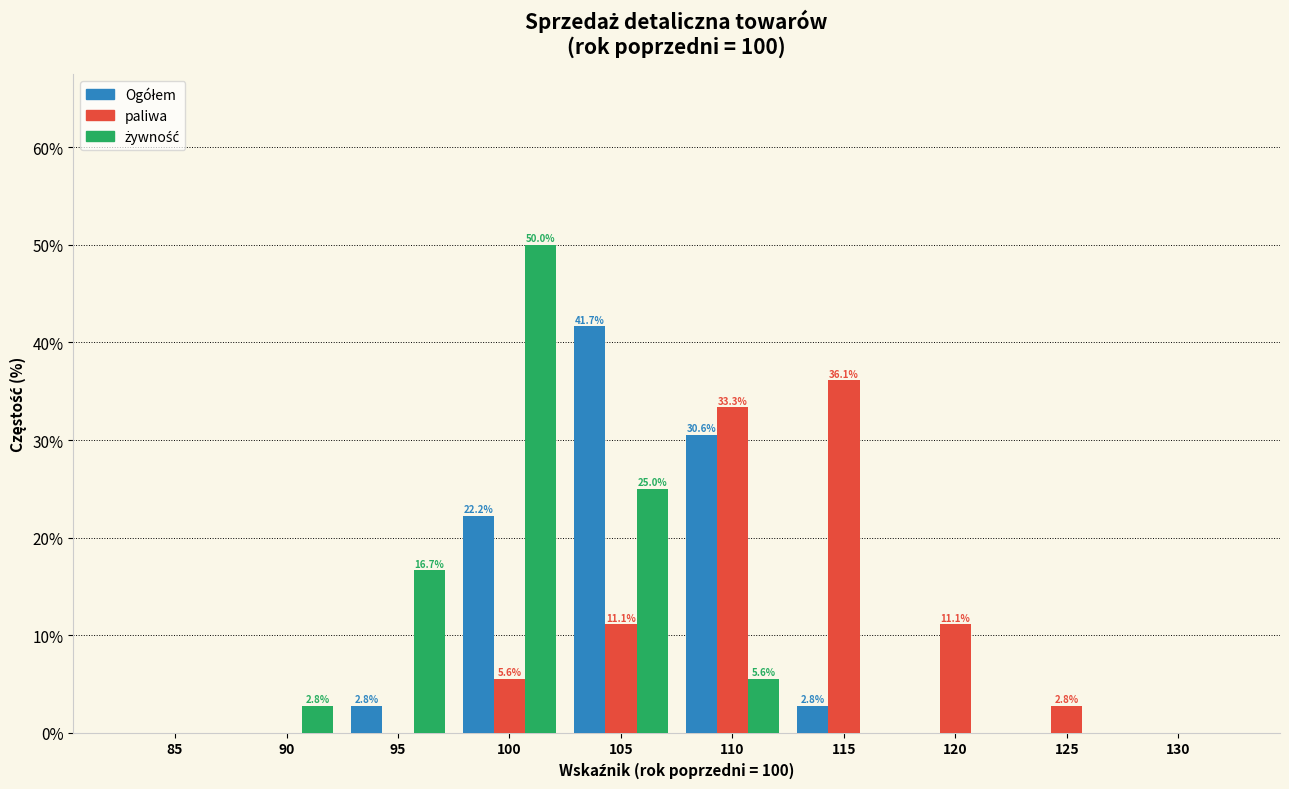

Between 115 and 120, which series saw the biggest shift?

paliwa